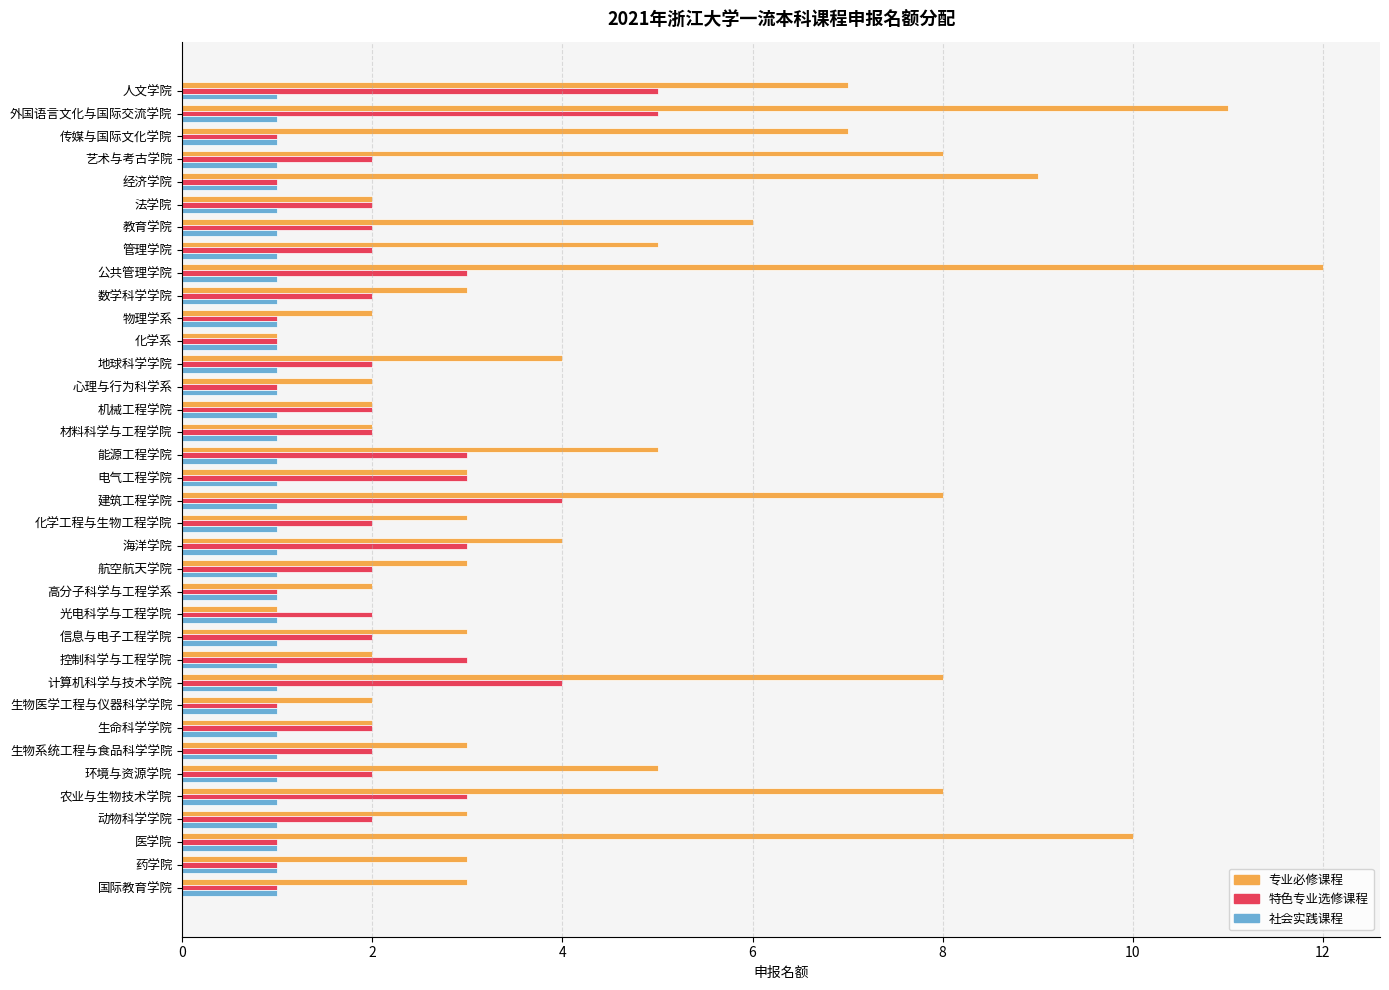

Which series has the widest spread of values?

专业必修课程